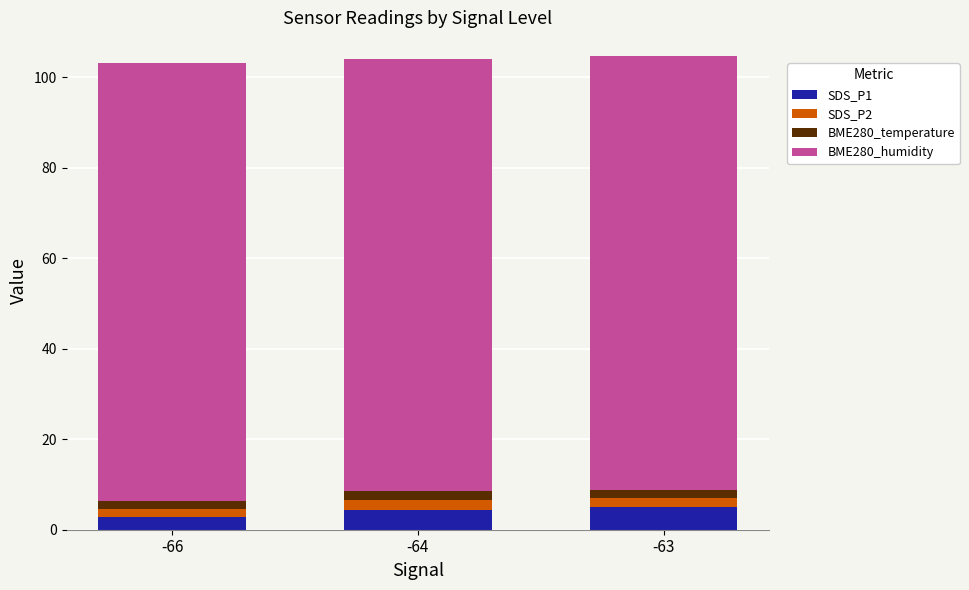

Reading left to right, what are the values for SDS_P1?

2.8	4.4	4.9